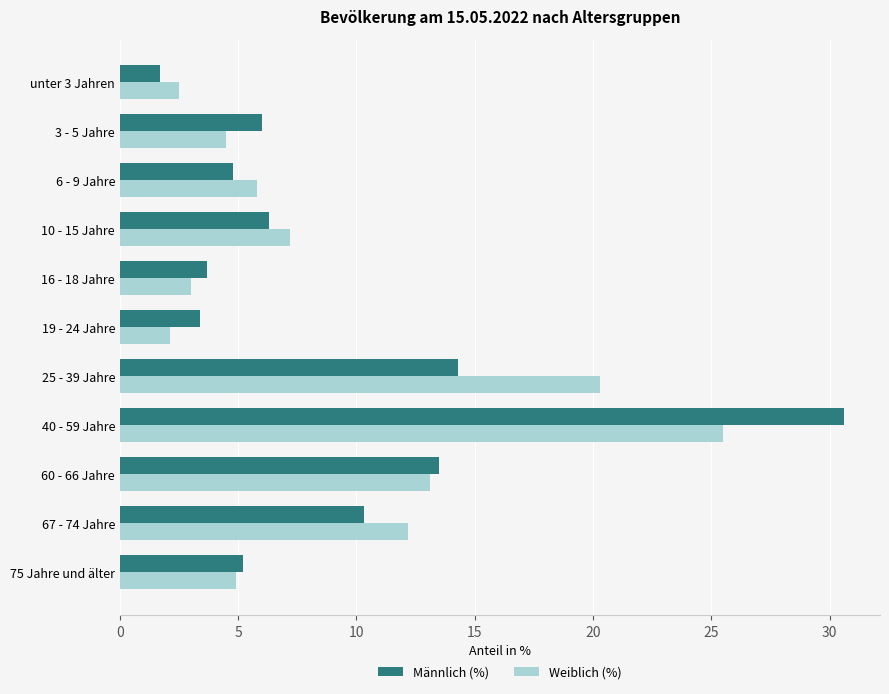

What is the difference between the second highest and second lowest values in the Weiblich (%) series?

17.8